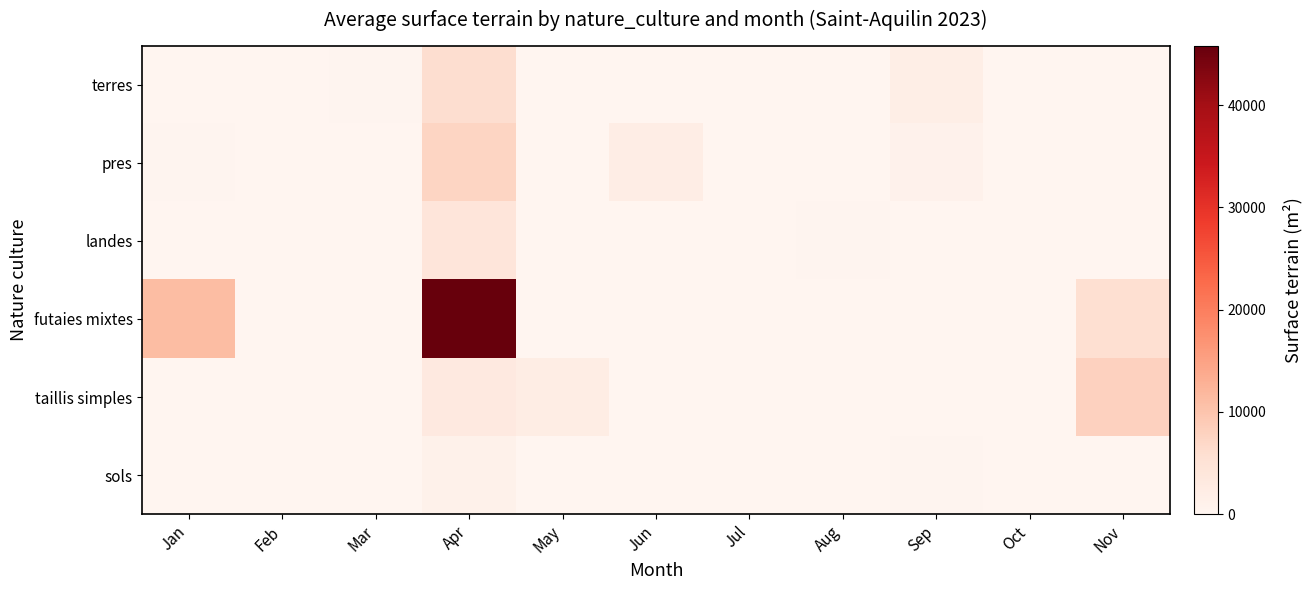

Which series has the widest spread of values?

futaies mixtes